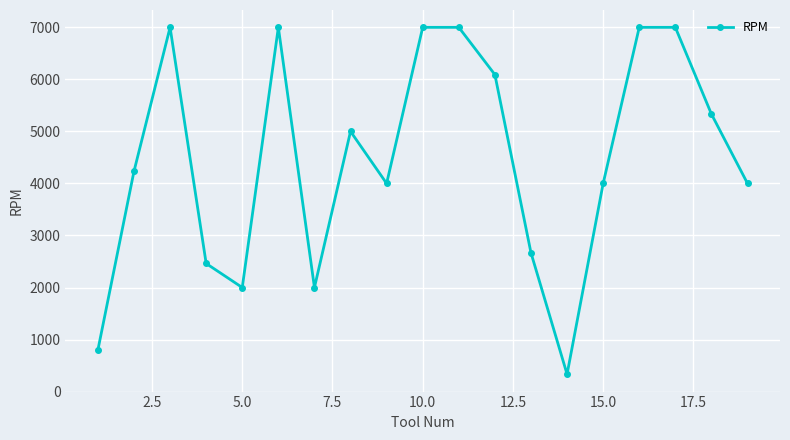

What is the greatest value displayed?

7000.0